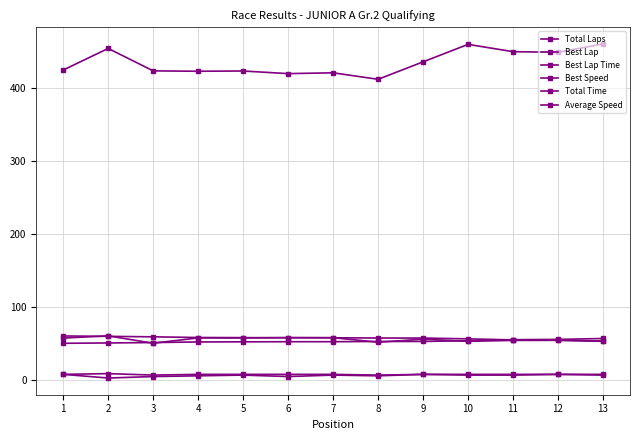

True or false: Best Lap has a value of 7.0 at 10.

True